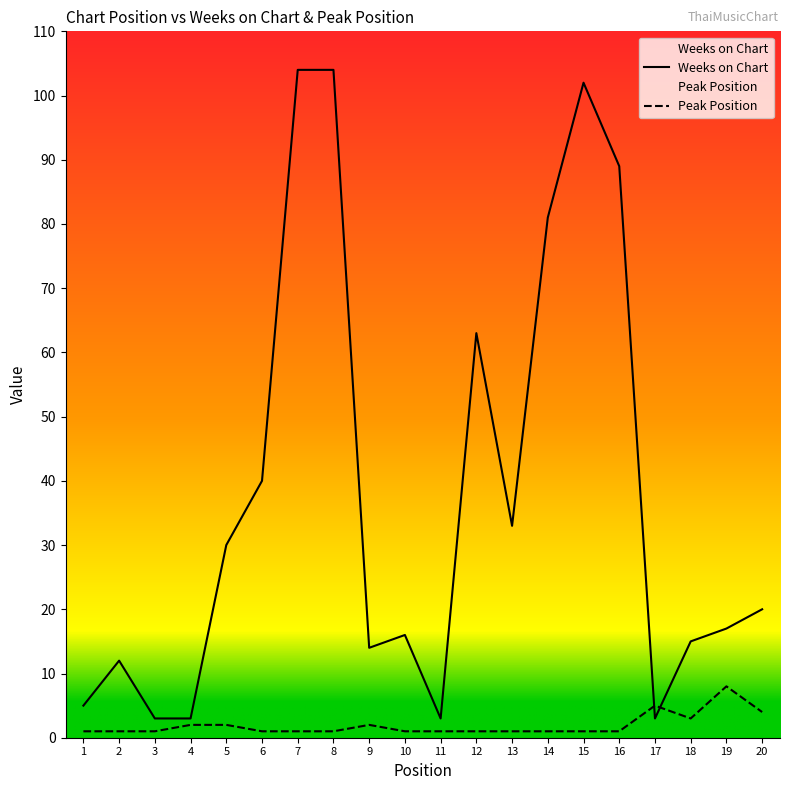

Rank the categories by Peak Position value from highest to lowest.

19, 17, 20, 18, 4, 5, 9, 1, 2, 3, 6, 7, 8, 10, 11, 12, 13, 14, 15, 16